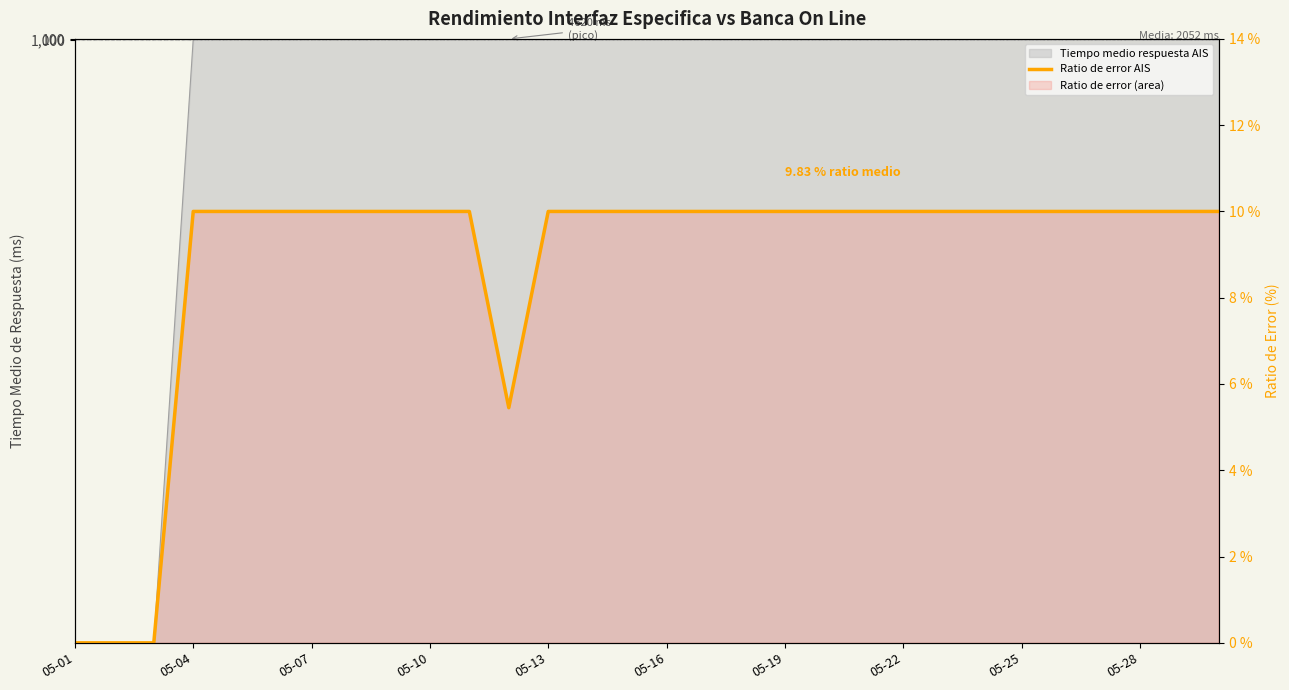

Reading left to right, list all the values displayed in this chart.

0.0	0.0	0.0	10.0	10.0	10.0	10.0	10.0	10.0	10.0	10.0	5.5	10.0	10.0	10.0	10.0	10.0	10.0	10.0	10.0	10.0	10.0	10.0	10.0	10.0	10.0	10.0	10.0	10.0	10.0